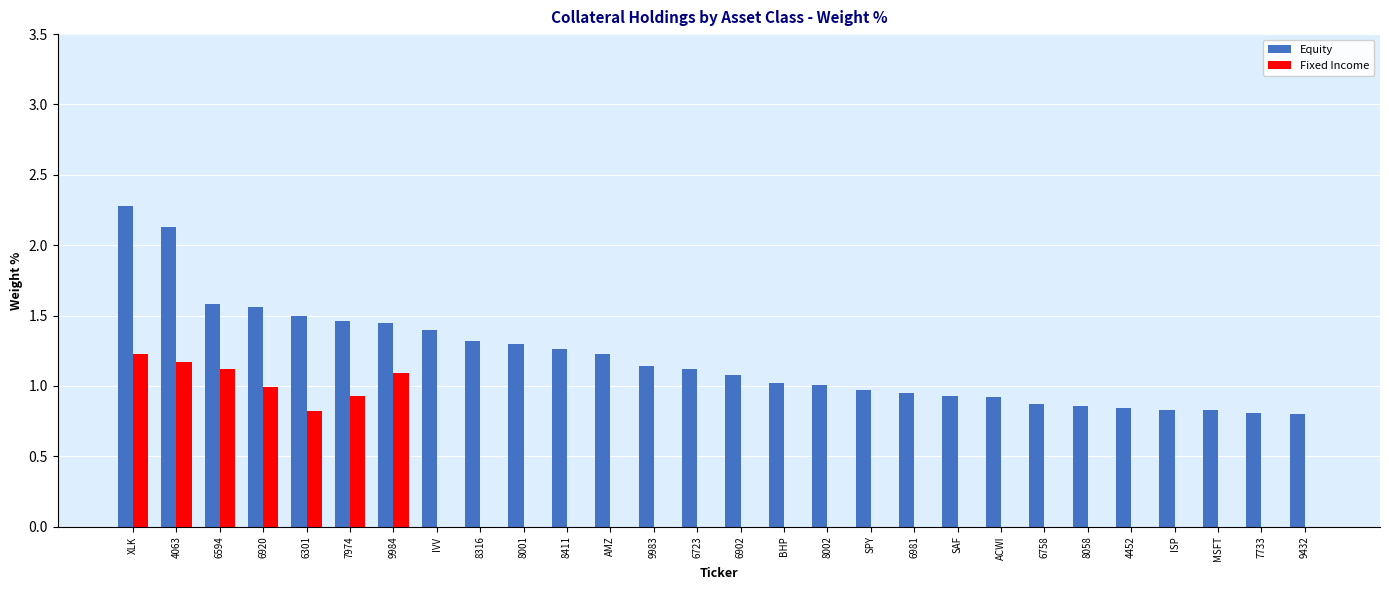

Is the value of Fixed Income at ISP greater than the value of Equity at 7733?

No